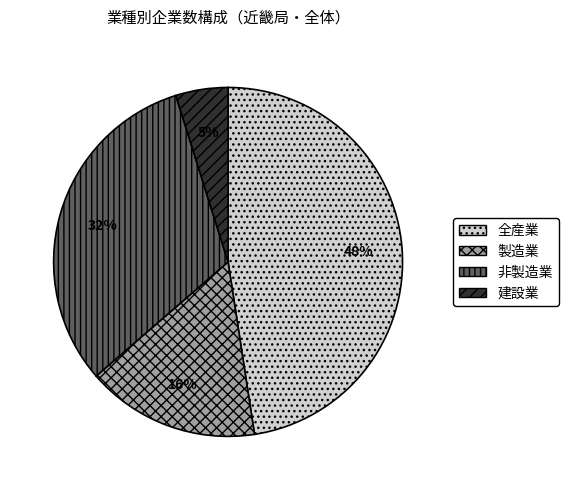

Rank the categories by value from lowest to highest.

建設業, 製造業, 非製造業, 全産業